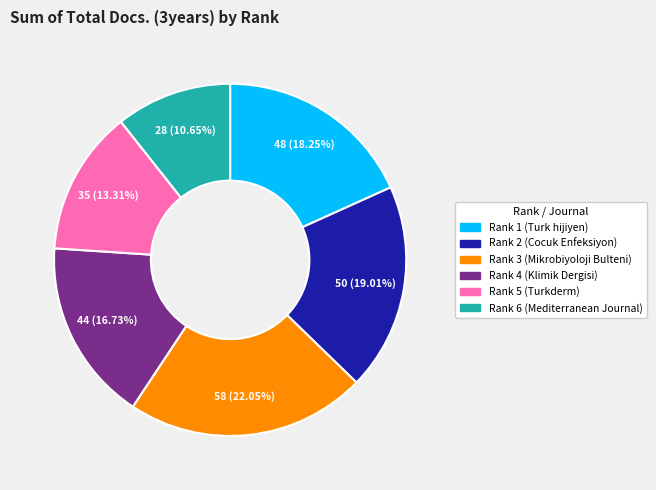

How many slices are in this pie chart?

6